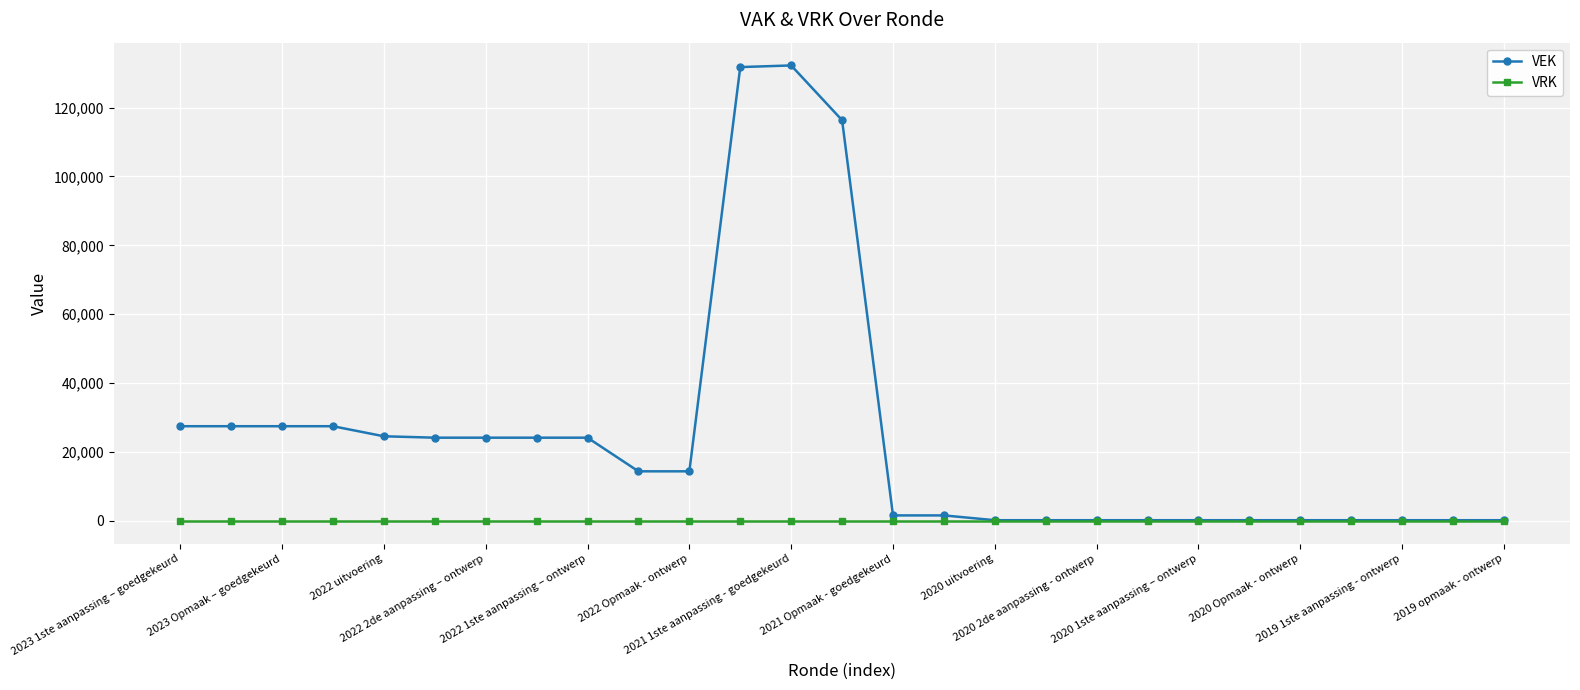

List the series in order of their peak value, lowest first.

VRK, VEK